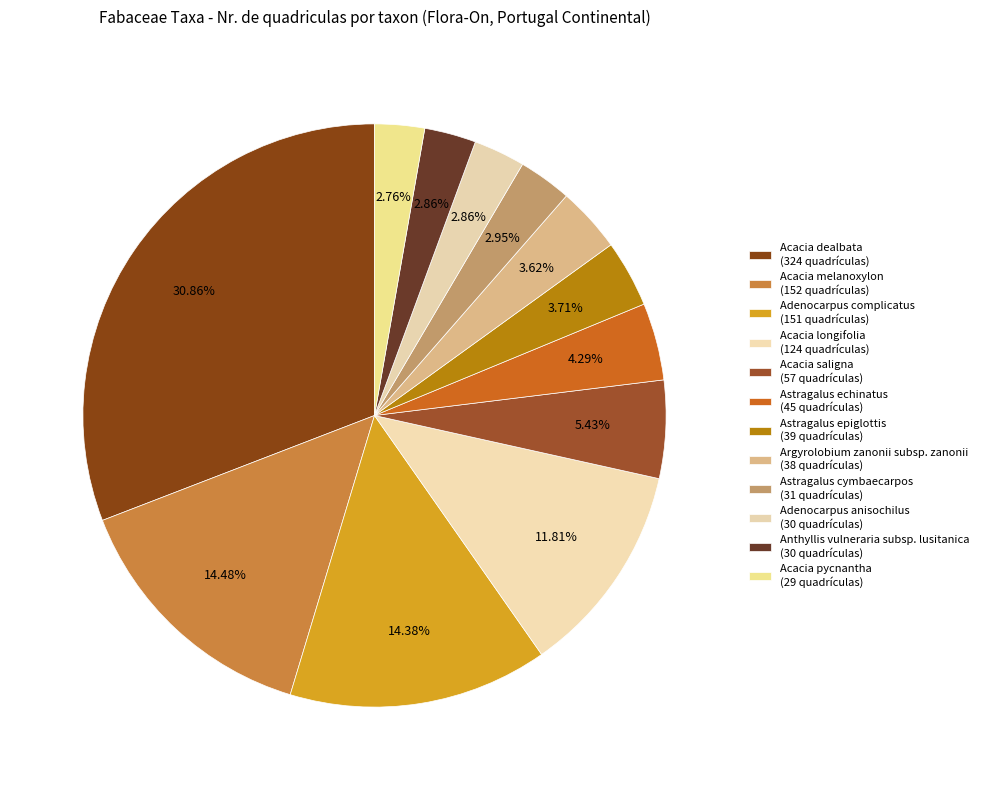

Count the number of slices in the pie.

12